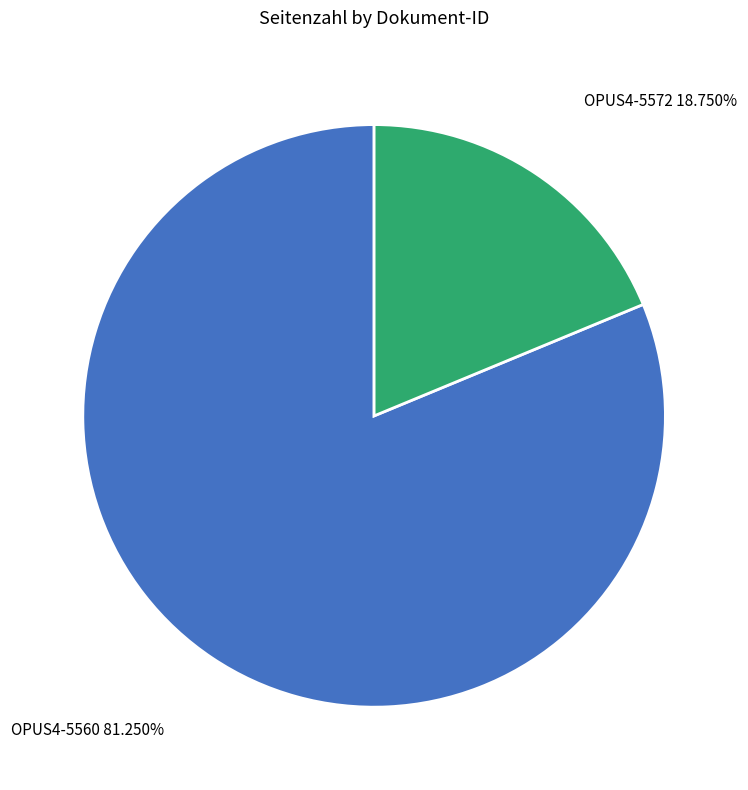

Between OPUS4-5560 and OPUS4-5572, which is larger?

OPUS4-5560